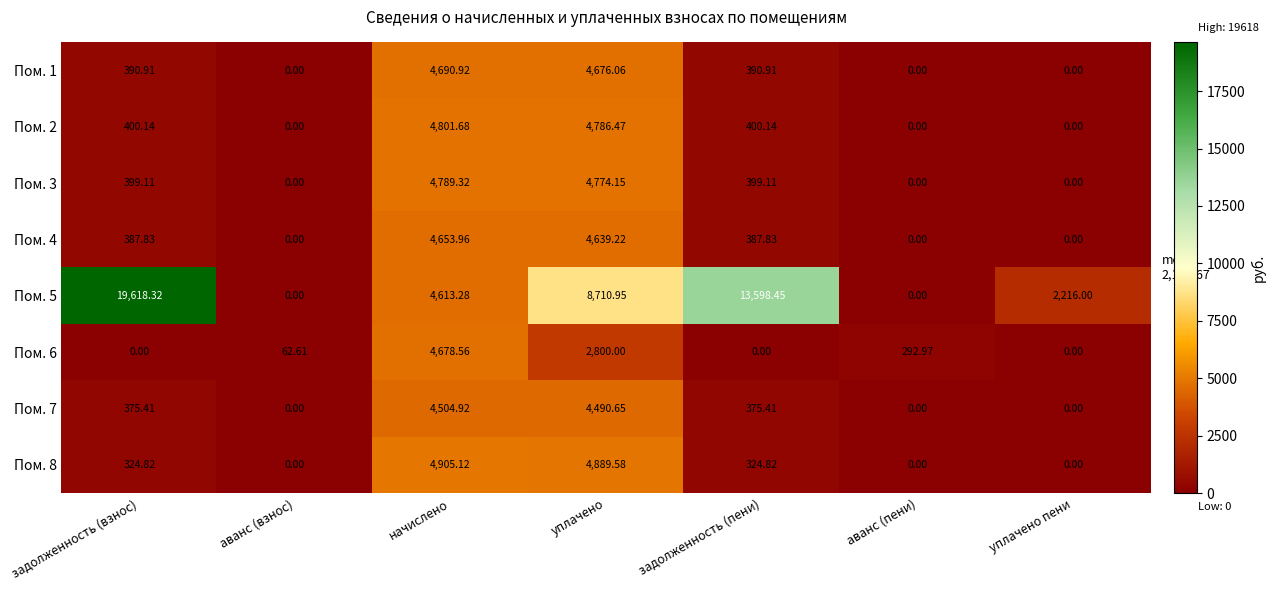

Which series has the largest total across all categories?

Пом. 5